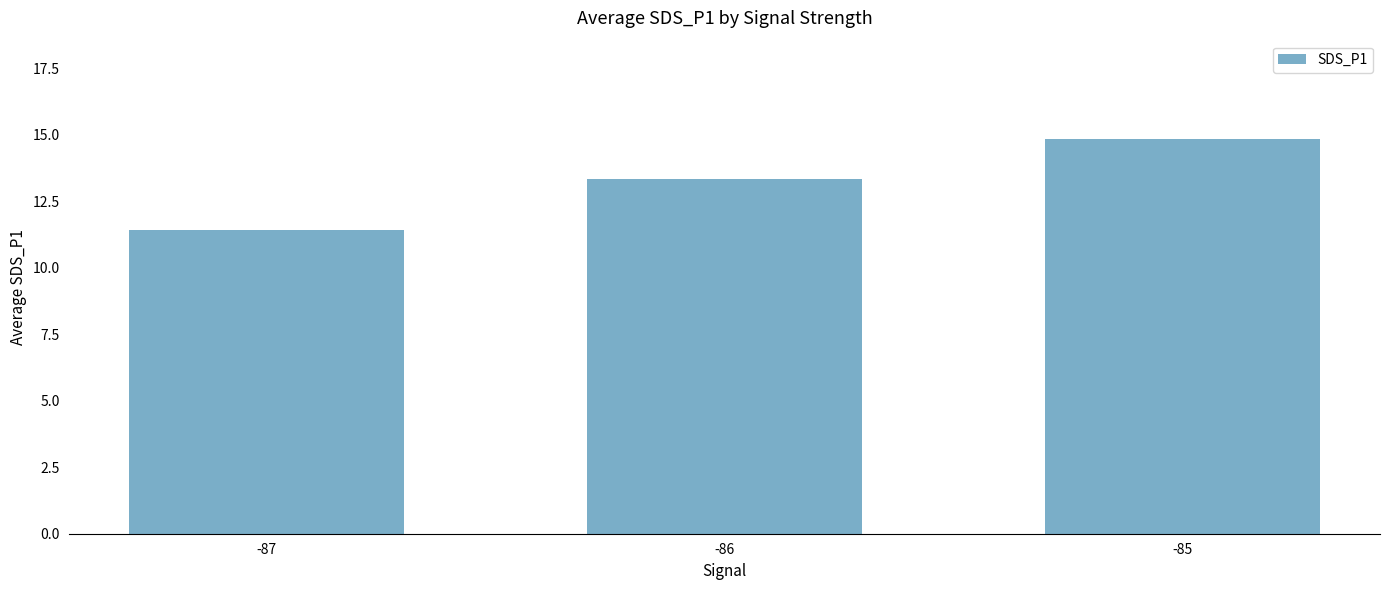

Does the chart contain stacked bars?

No